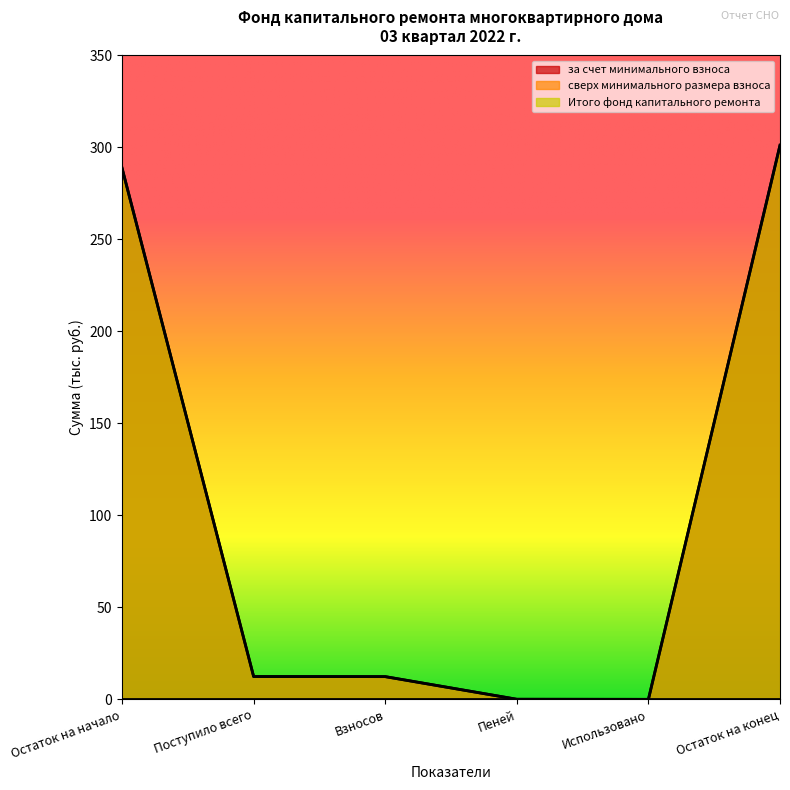

List the labels in order of за счет минимального взноса value, largest first.

Остаток на конец, Остаток на начало, Поступило всего, Взносов, Пеней, Использовано